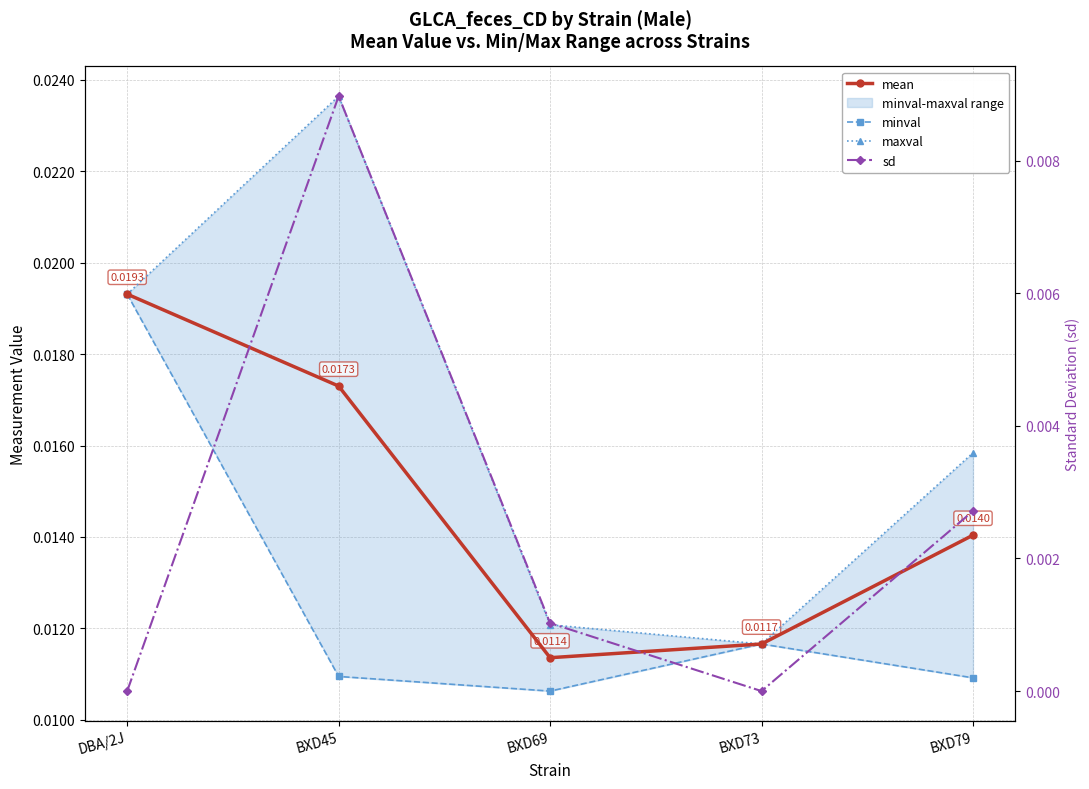

At BXD79, list the series in order from smallest to largest.

sd, minval, mean, maxval